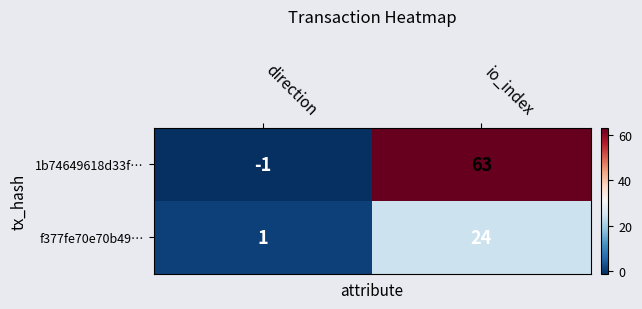

How many distinct data groups are displayed?

2